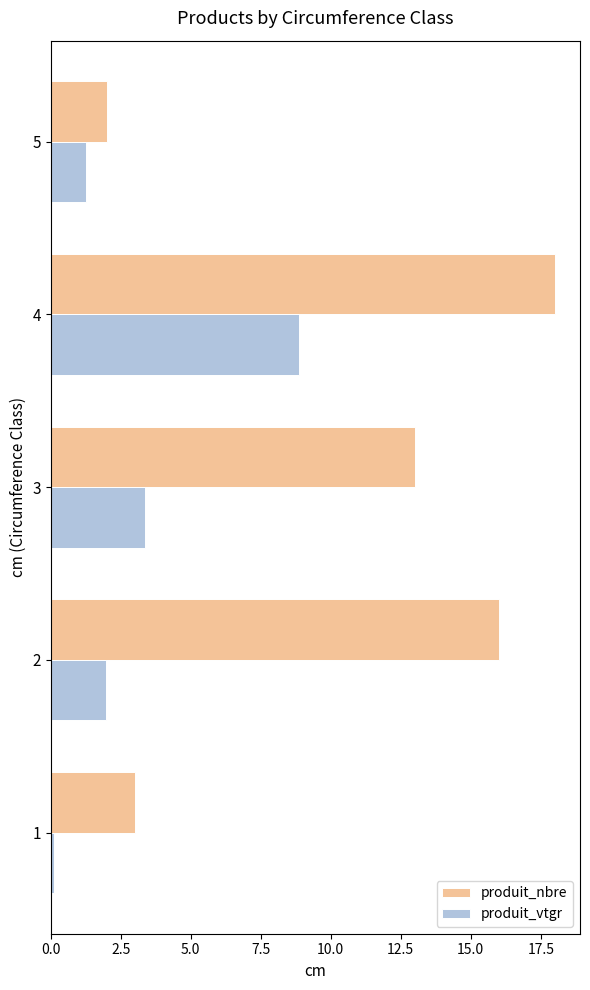

What is the greatest value displayed?

18.0